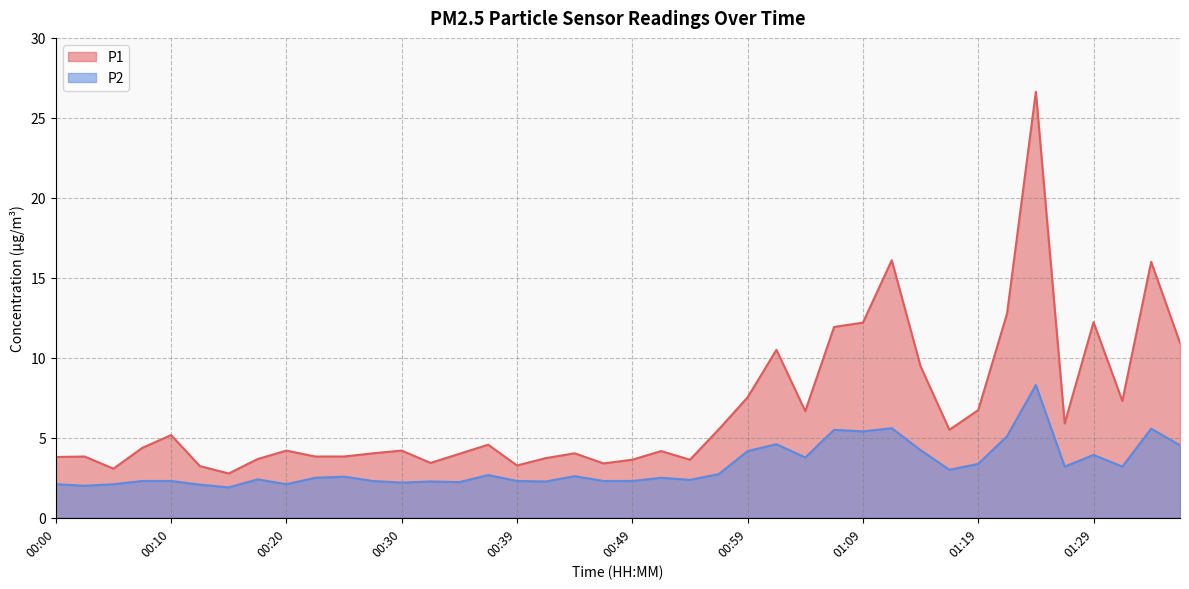

Reading right to left, transcribe all the data shown in this chart.

P1: 10.9	16.0	7.3	12.2	5.9	26.6	12.8	6.7	5.5	9.5	16.1	12.2	11.9	6.7	10.5	7.5	5.5	3.6	4.2	3.6	3.4	4.0	3.7	3.3	4.6	4.0	3.4	4.2	4.0	3.8	3.8	4.2	3.7	2.8	3.2	5.2	4.4	3.1	3.8	3.8
P2: 4.5	5.6	3.2	3.9	3.2	8.3	5.1	3.4	3.0	4.2	5.6	5.4	5.5	3.8	4.6	4.2	2.7	2.4	2.5	2.3	2.3	2.6	2.3	2.3	2.7	2.2	2.3	2.2	2.3	2.6	2.5	2.1	2.4	1.9	2.1	2.3	2.3	2.1	2.0	2.1